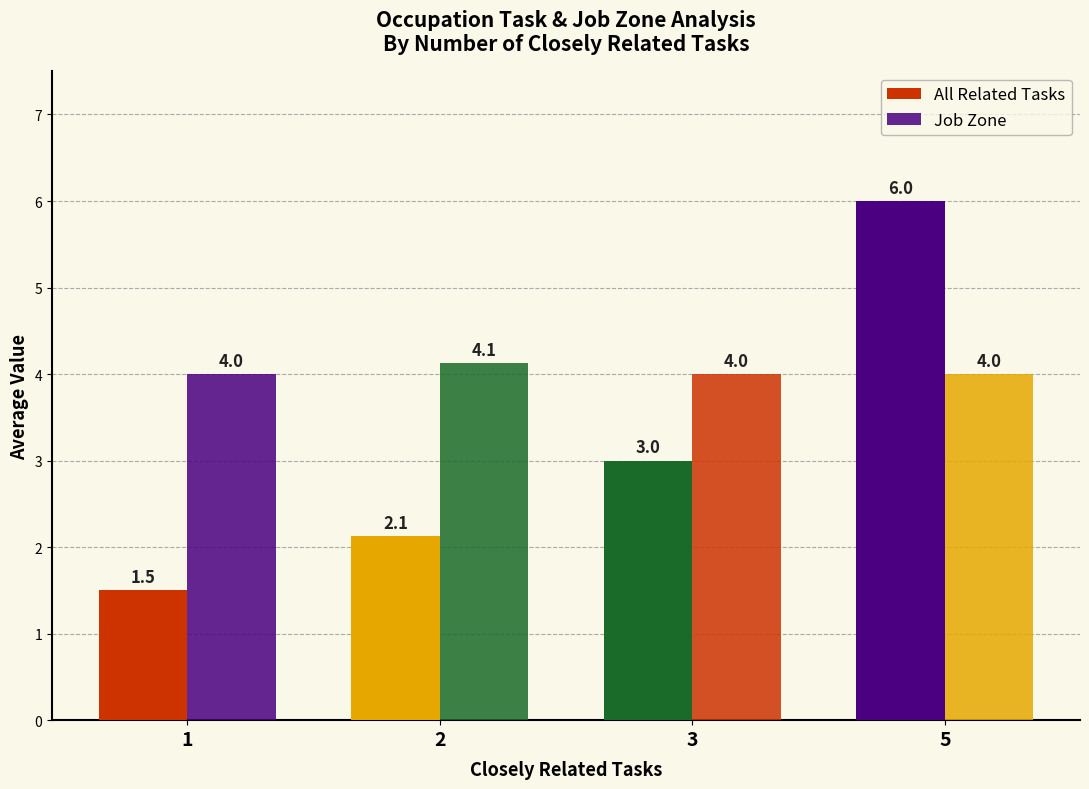

What is the sum of the Job Zone values at 3 and 5?

8.0